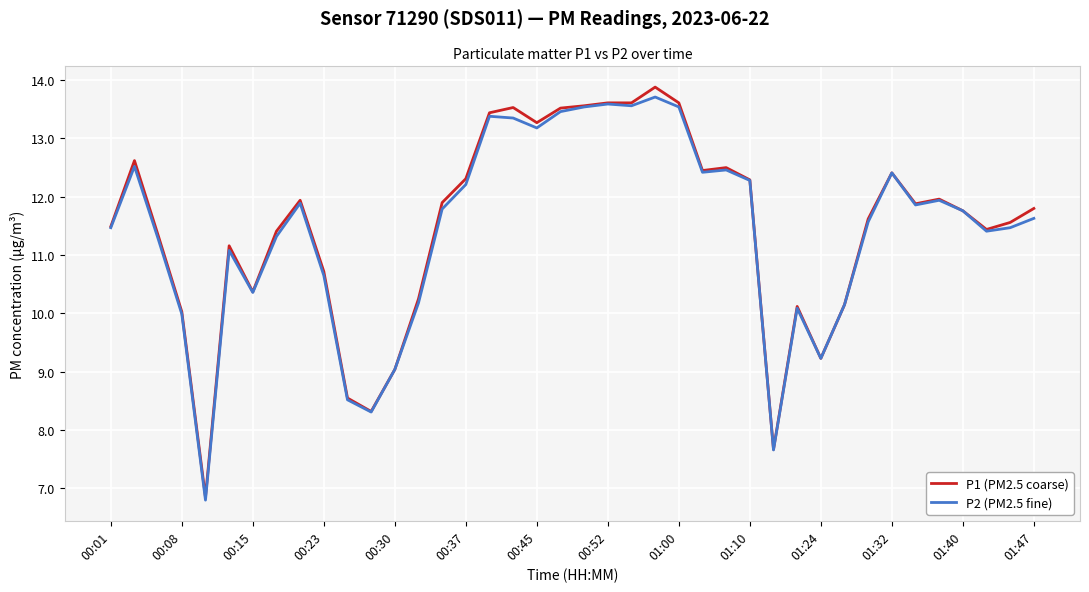

What is the maximum value for P2 (PM2.5 fine)?

13.7